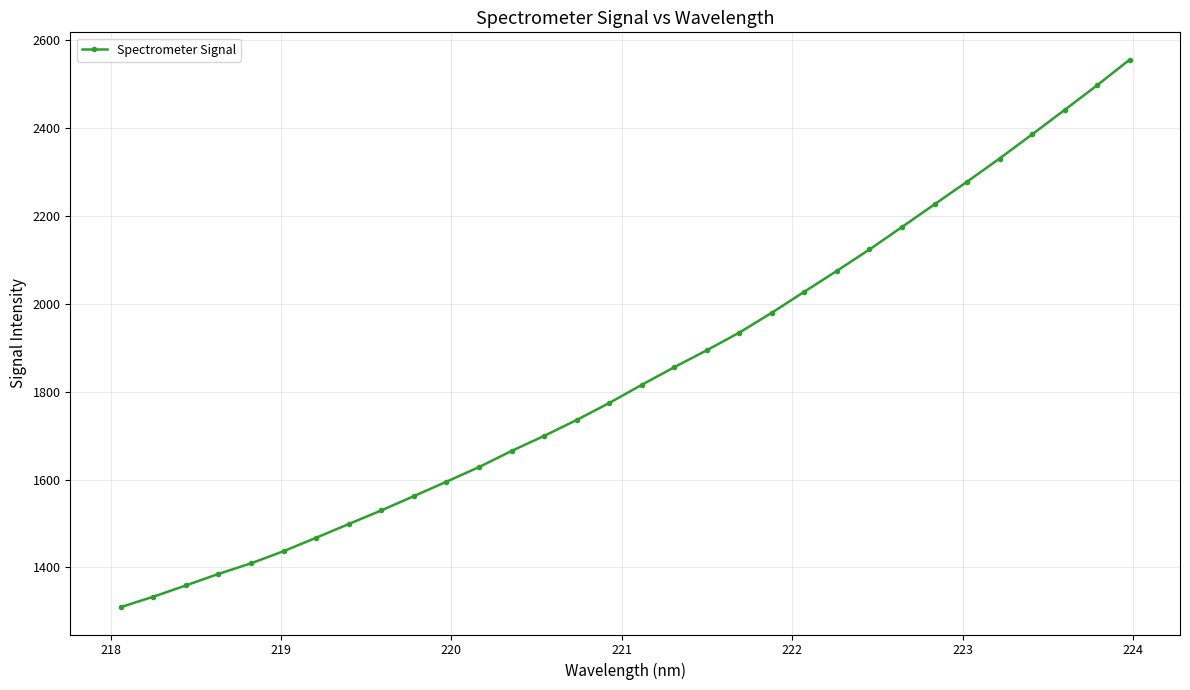

What is the maximum value shown in the chart?

2555.9